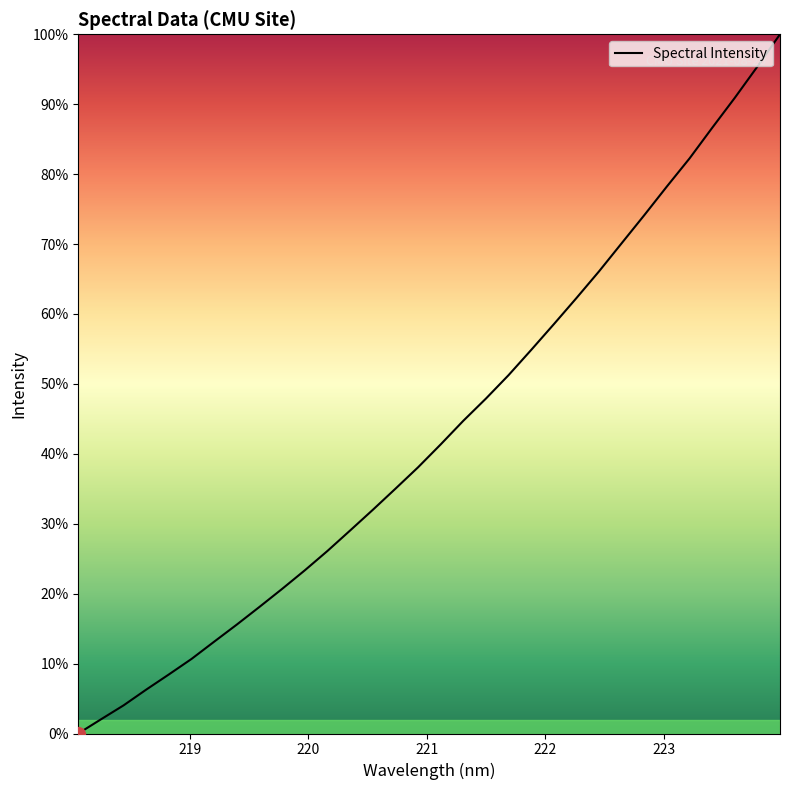

What is the difference between the maximum and minimum values?

100.0